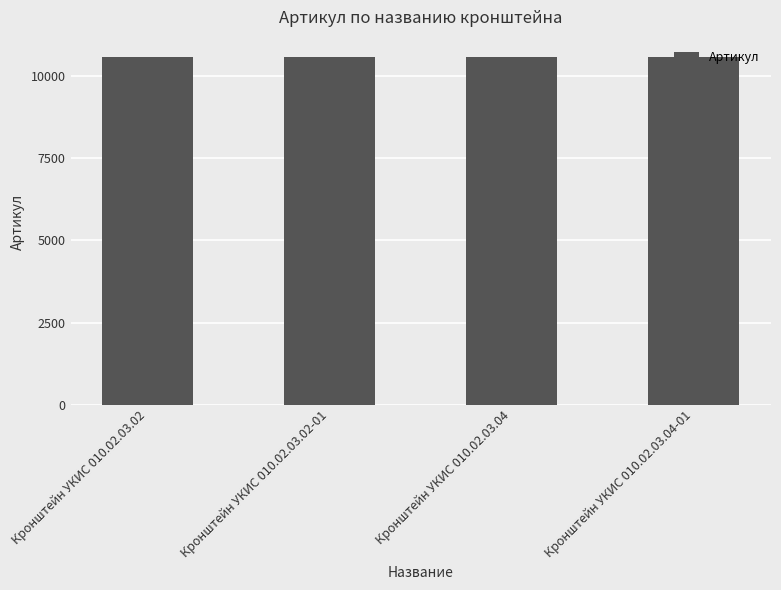

What is the ratio of the value at Кронштейн УКИС 010.02.03.02 to the value at Кронштейн УКИС 010.02.03.04-01?

1.0